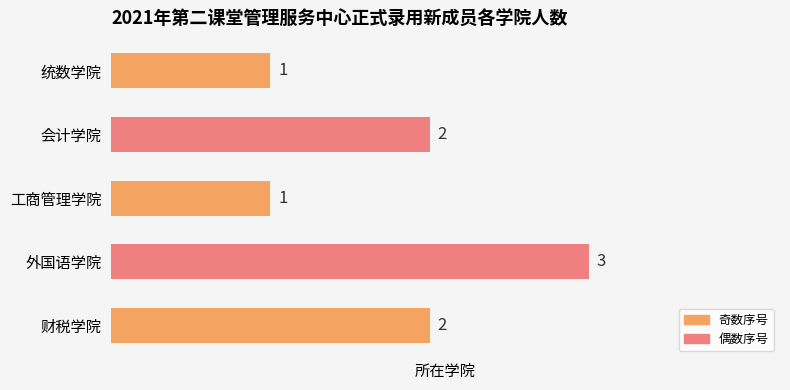

Does the chart contain any negative values?

No